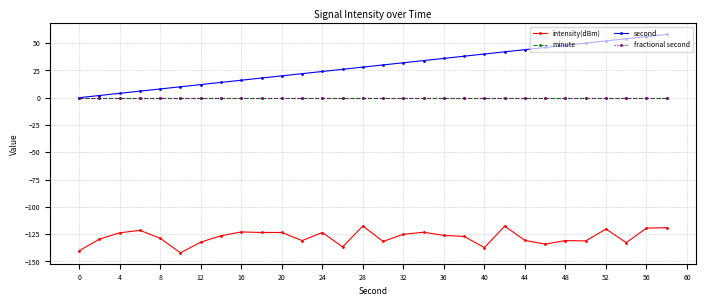

Does the chart have visible grid lines?

Yes